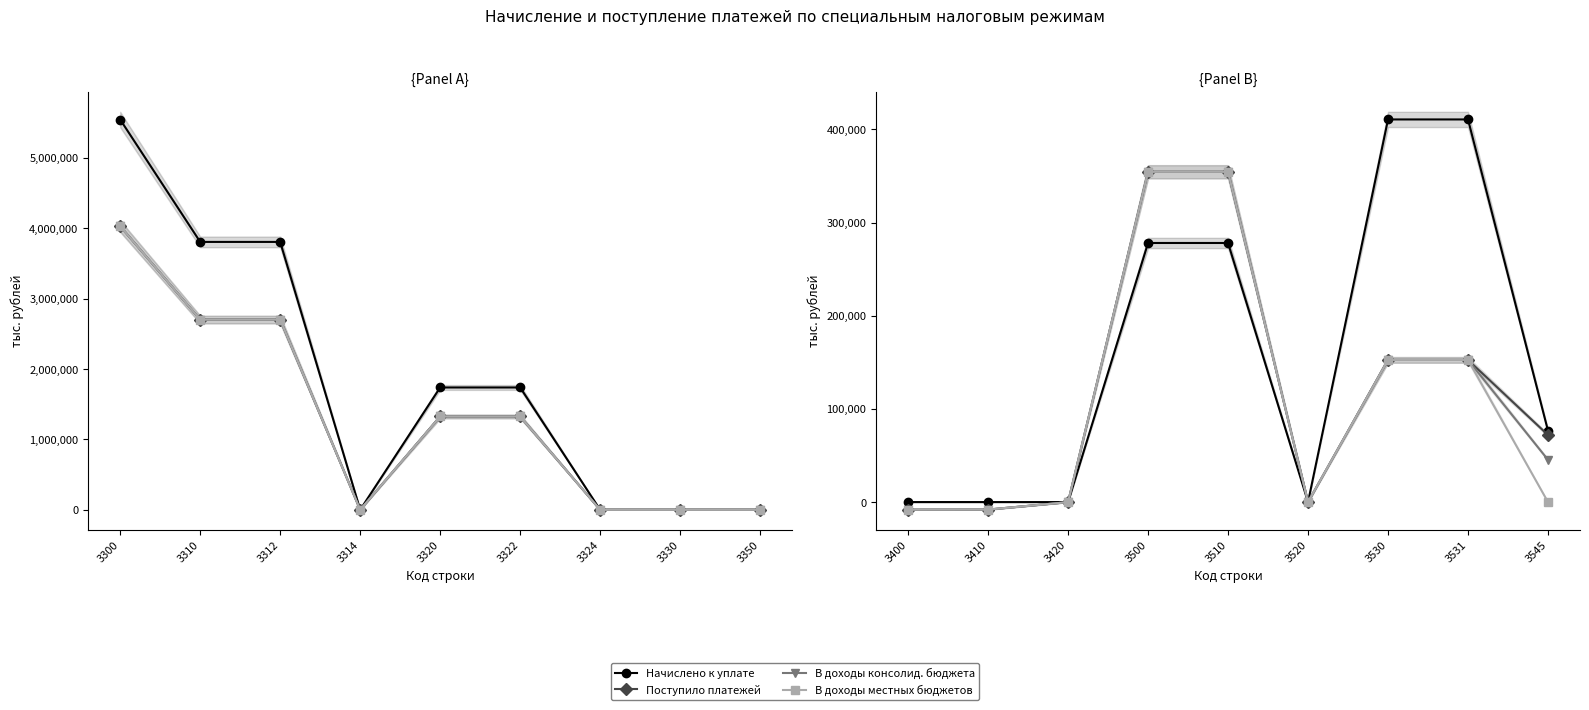

How many lines are shown in the chart?

4